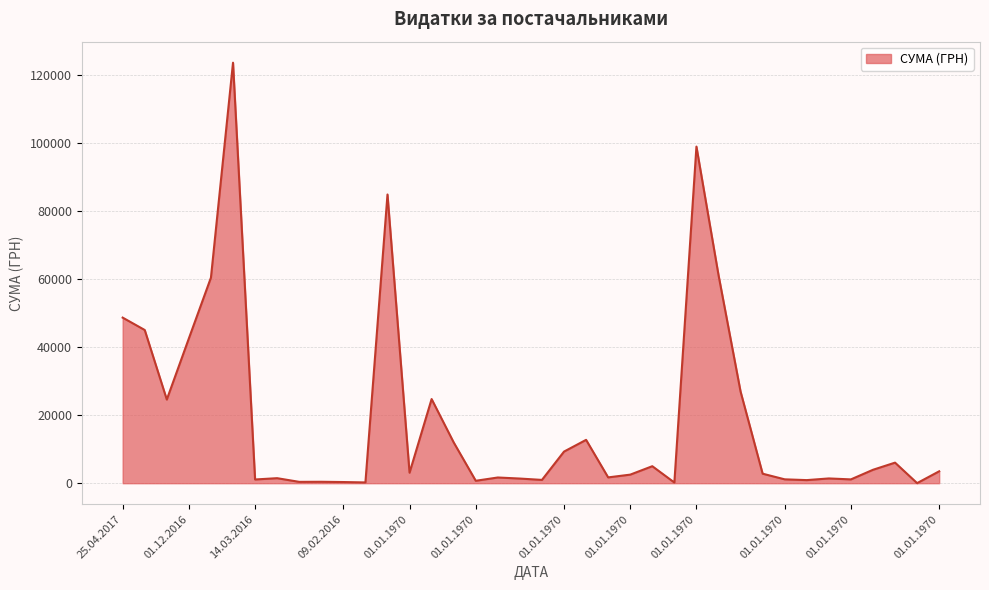

What is the greatest value displayed?

123678.0